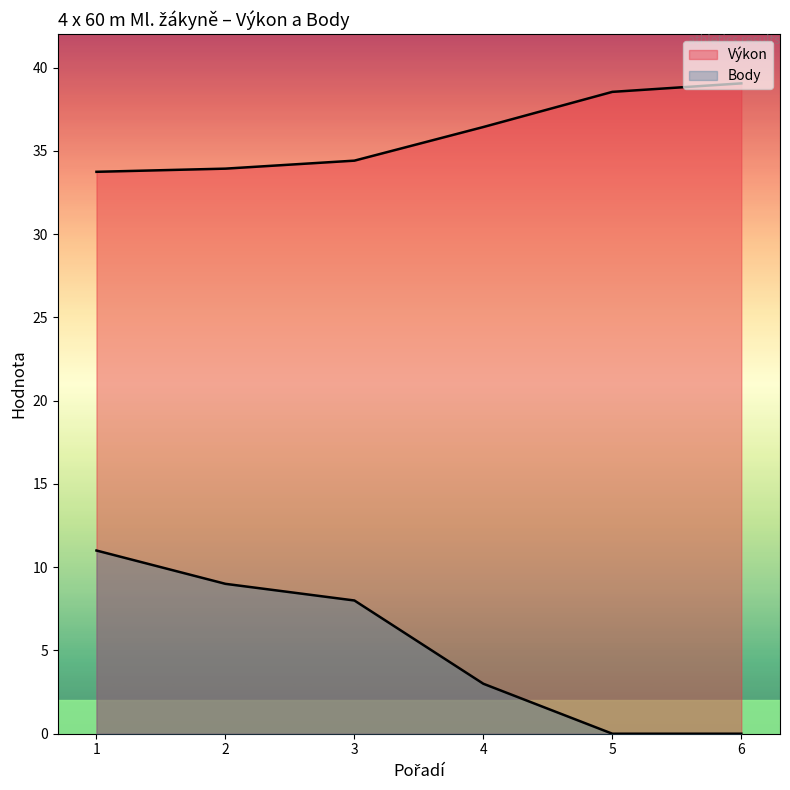

What is the difference between the Výkon values at 5 and 4?

2.1